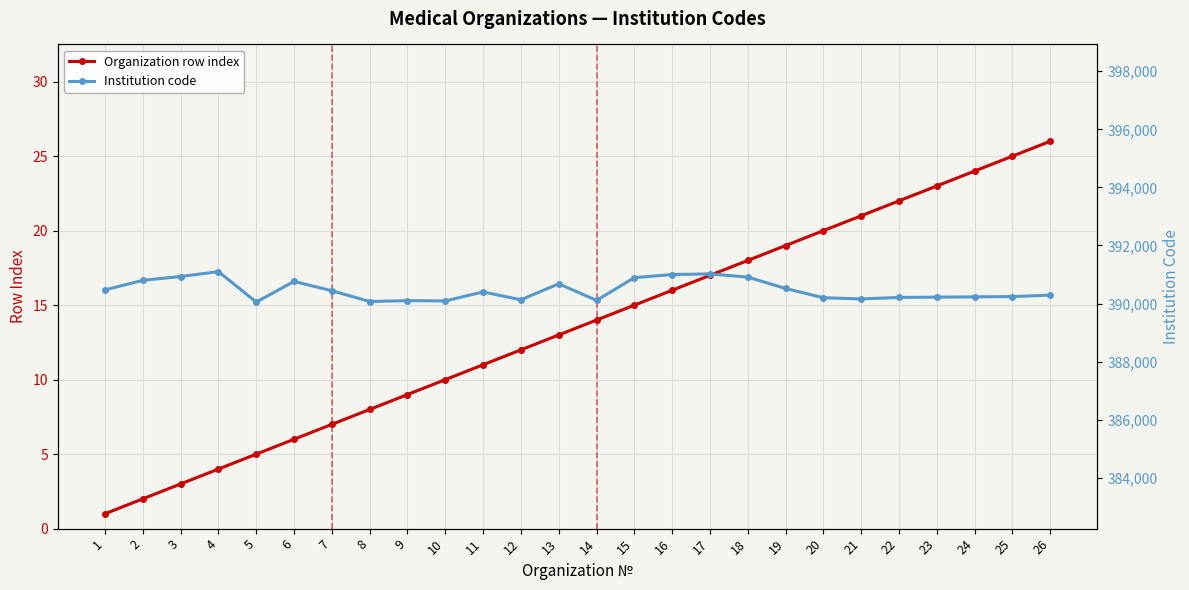

Which label corresponds to the smallest value in the chart?

1